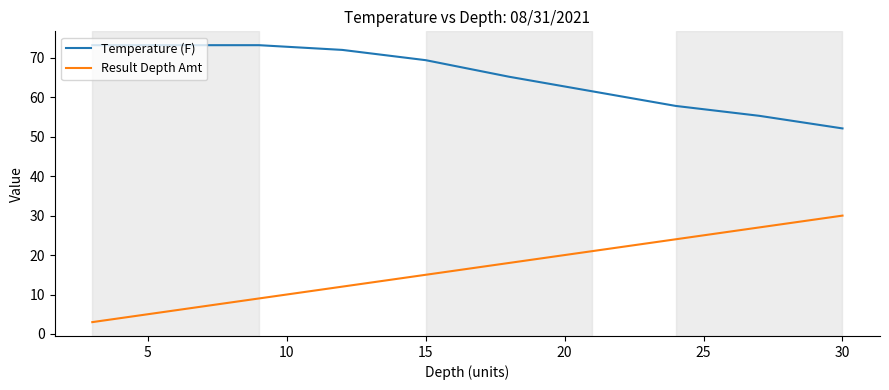

What is the sum of all Result Depth Amt values?

165.0